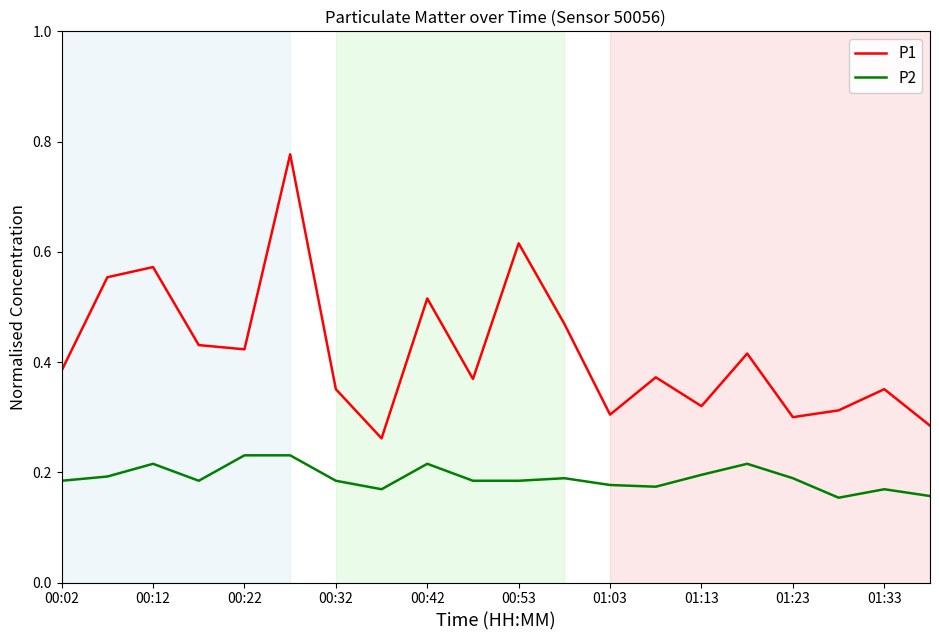

List the series in order of their peak value, lowest first.

P2, P1